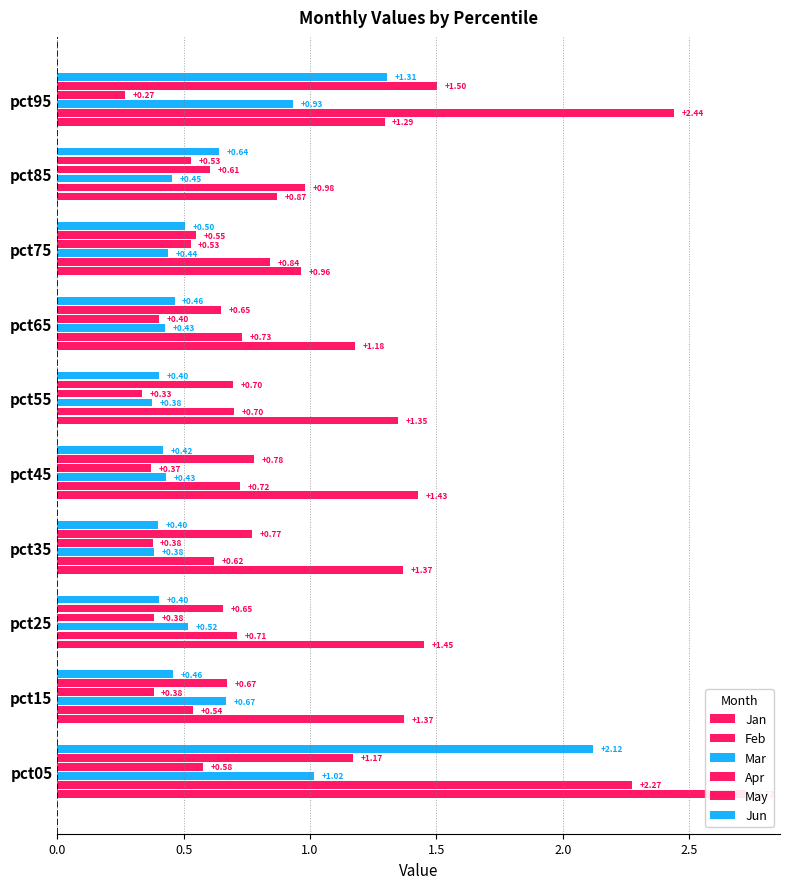

Rank the series by their maximum value, from highest to lowest.

Jan, Feb, Jun, May, Mar, Apr